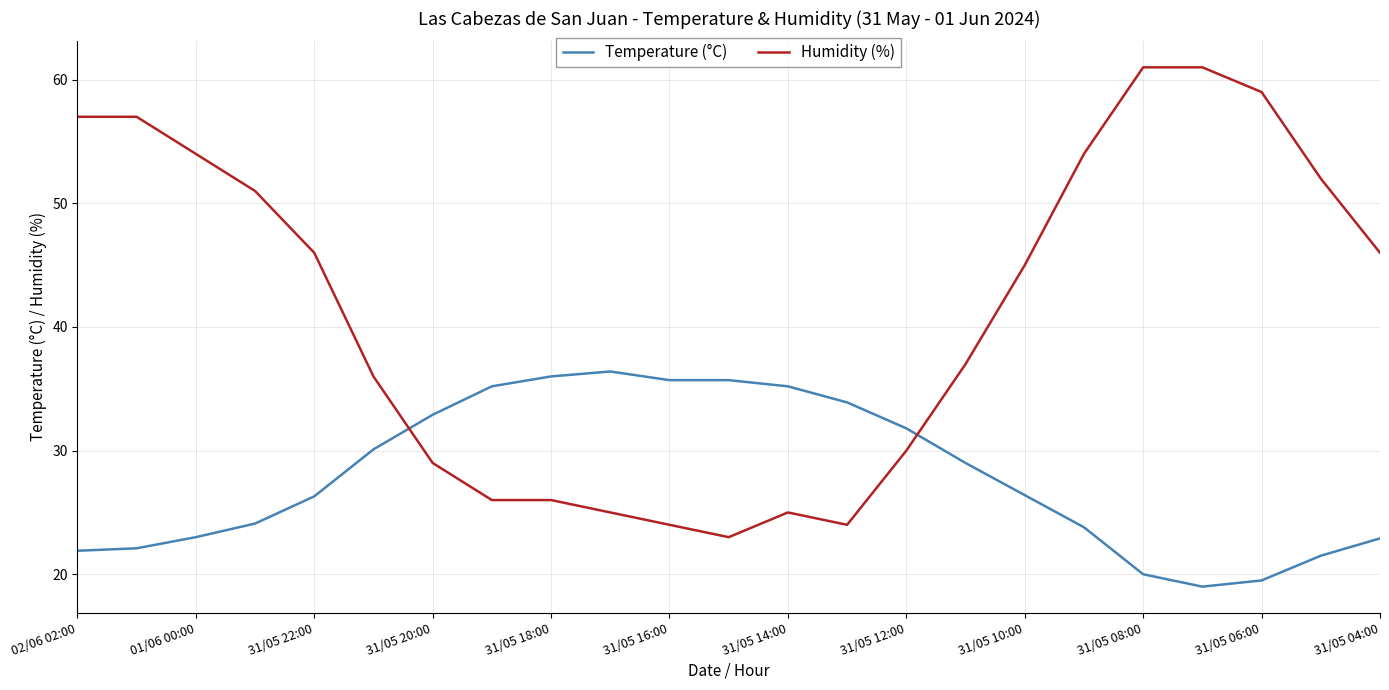

What is the maximum value shown in the chart?

61.0